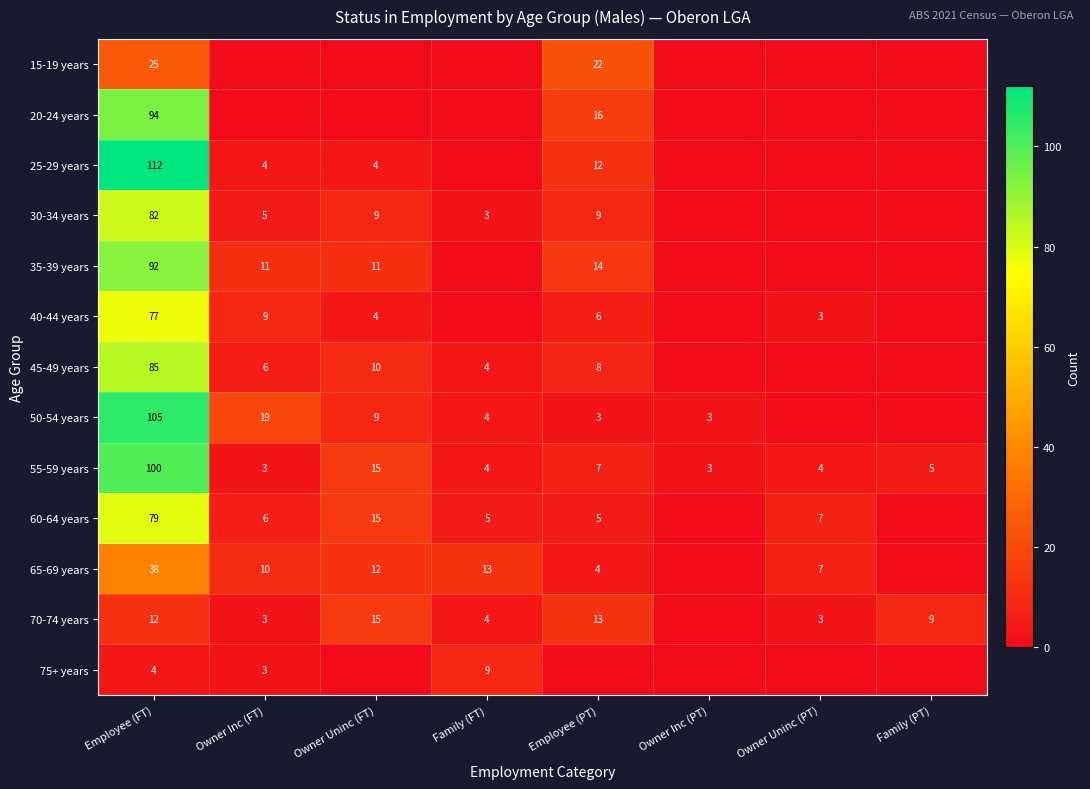

Where does the 55-59 years series first go above 5?

Employee (FT)